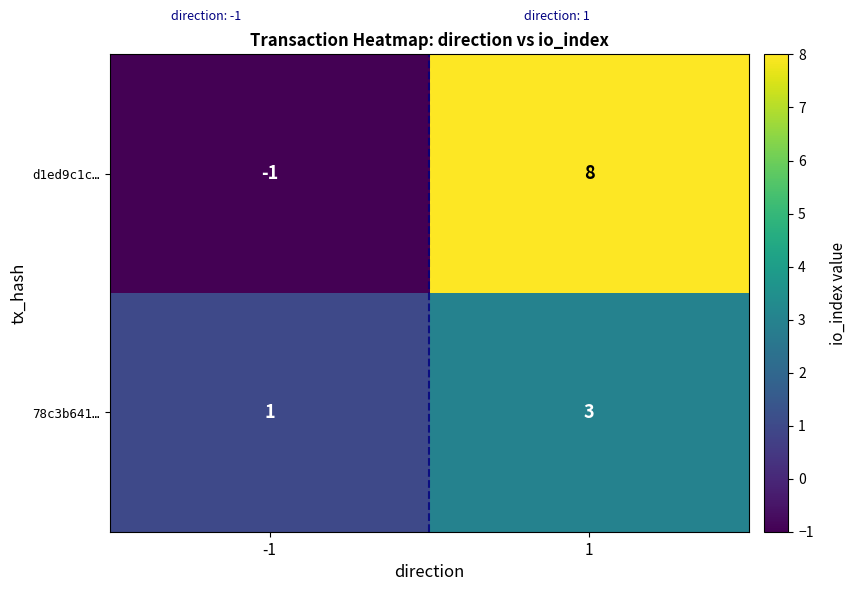

Read the d1ed9c1c… value at 1.

8